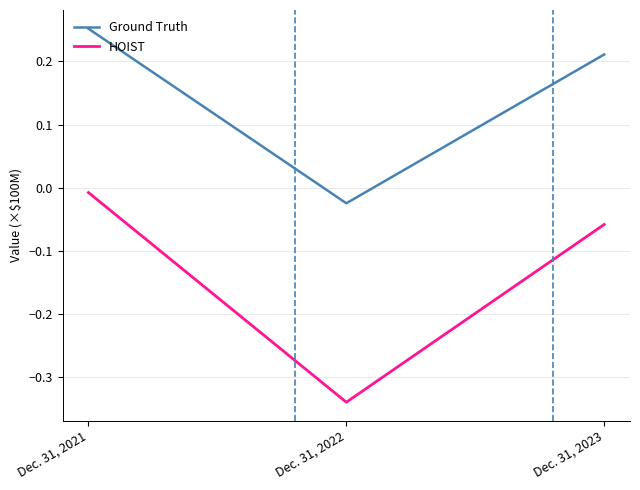

Is the value of Ground Truth at Dec. 31, 2022 greater than the value of HOIST at Dec. 31, 2023?

Yes